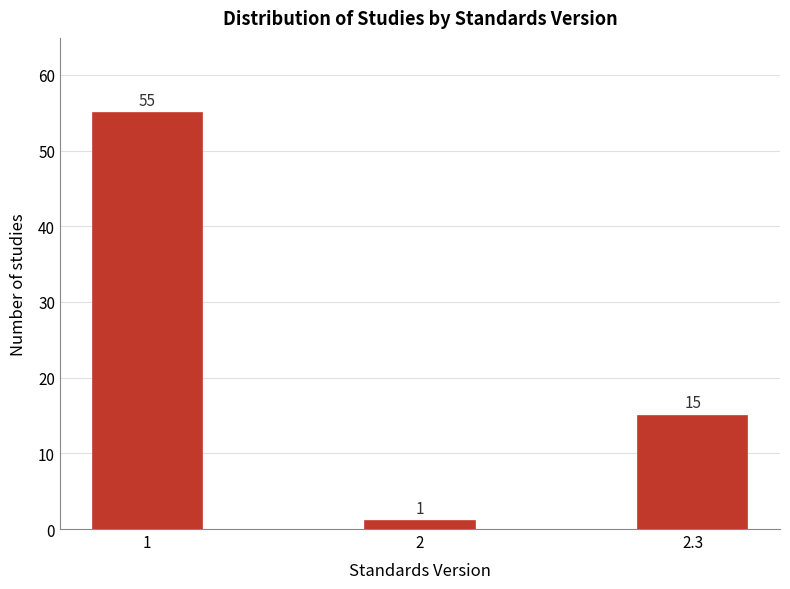

Reading left to right, what are all the values shown in this chart?

1=55	2=1	2.3=15